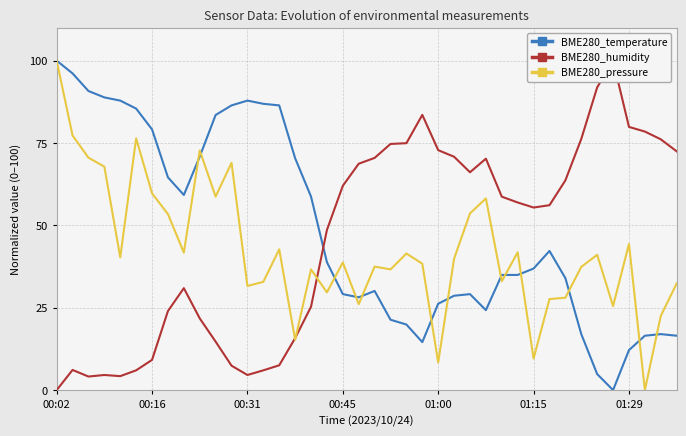

Where do BME280_temperature and BME280_humidity first cross each other?

16 and 17